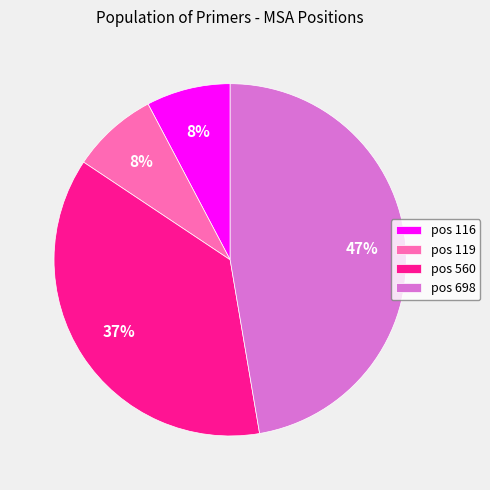

Which has a higher value, pos 698 or pos 116?

pos 698